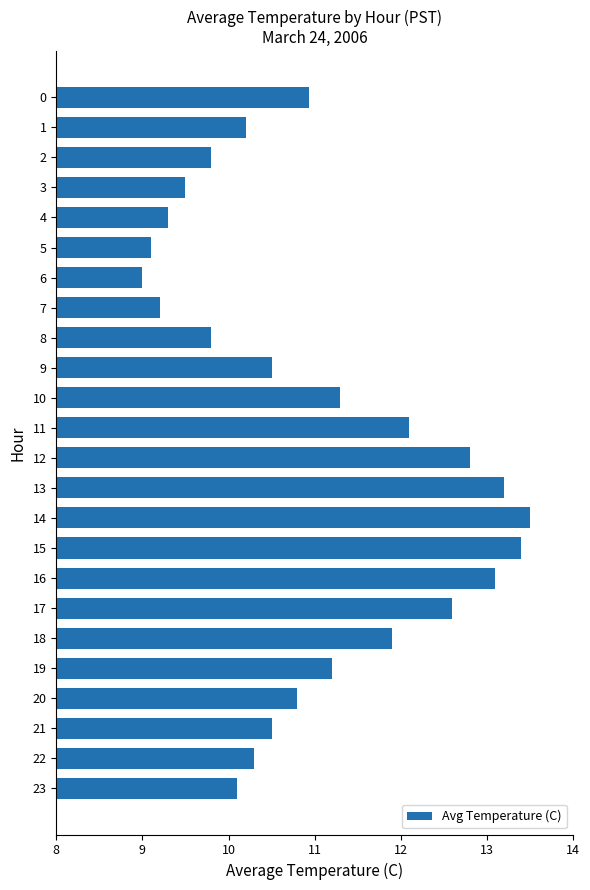

What is the smallest value displayed?

9.0